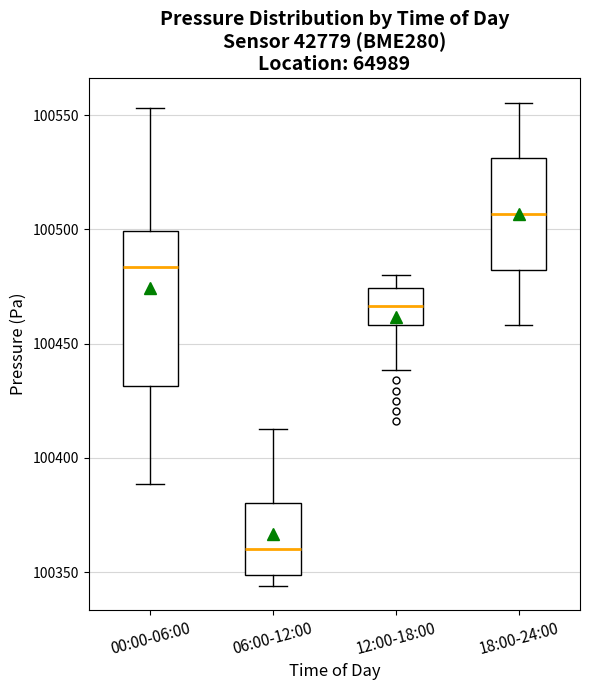

Reading left to right, read every box against the y-axis: the position of its median line, the range the box covers, and the ends of its whiskers. The values are not printed on the chart, so give them approximately, as read against the axis.

00:00-06:00: median 100485, box 100430 to 100500, whiskers 100390 to 100555
06:00-12:00: median 100360, box 100350 to 100380, whiskers 100345 to 100415
12:00-18:00: median 100465, box 100460 to 100475, whiskers 100440 to 100480
18:00-24:00: median 100505, box 100480 to 100530, whiskers 100460 to 100555